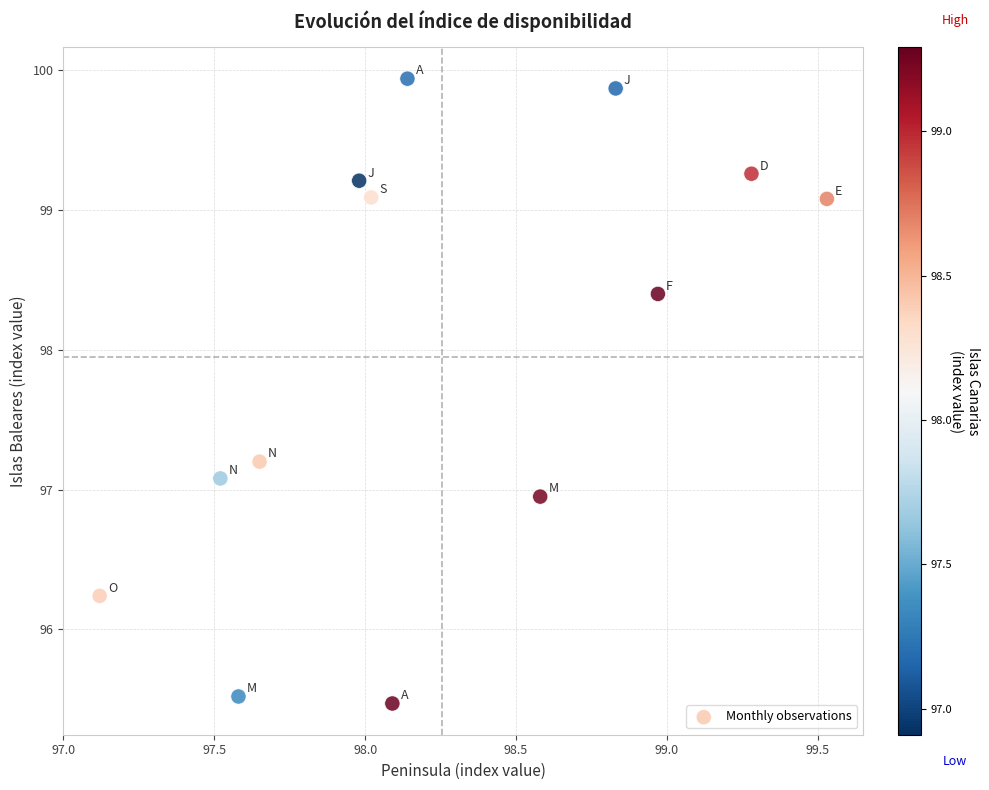

What is the range of Y values (max minus min)?

4.5